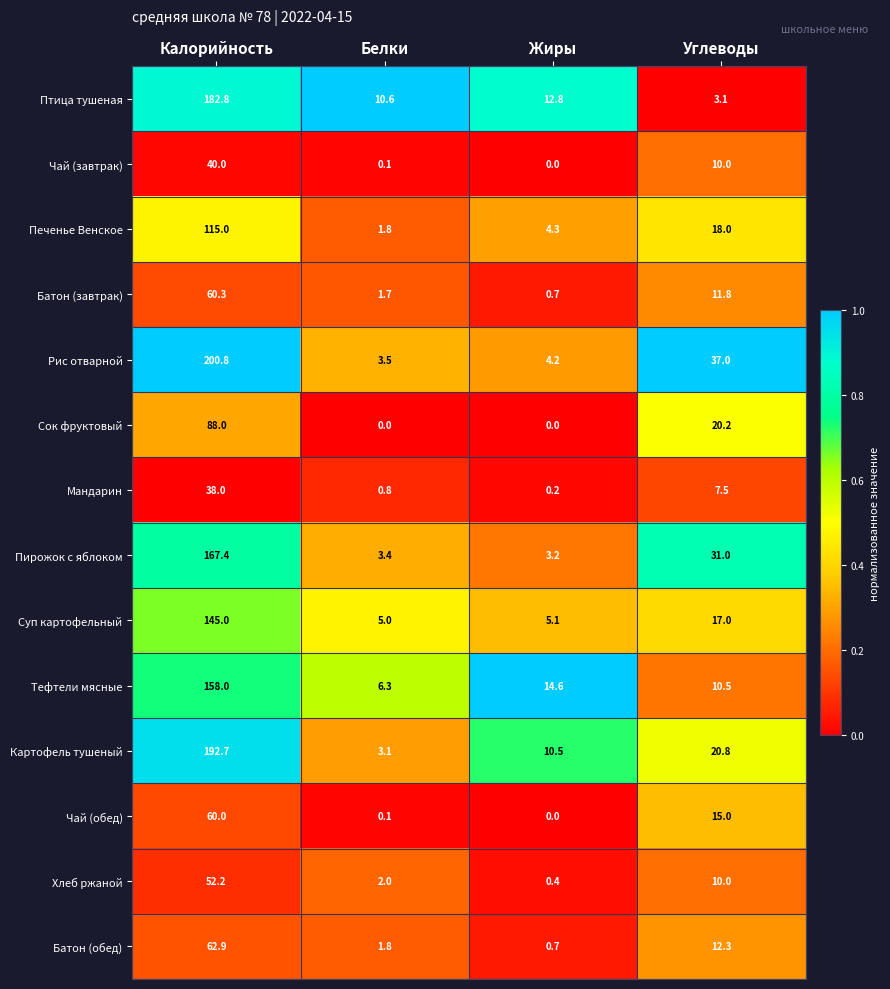

What is the lowest value of the Картофель тушеный series?

3.1